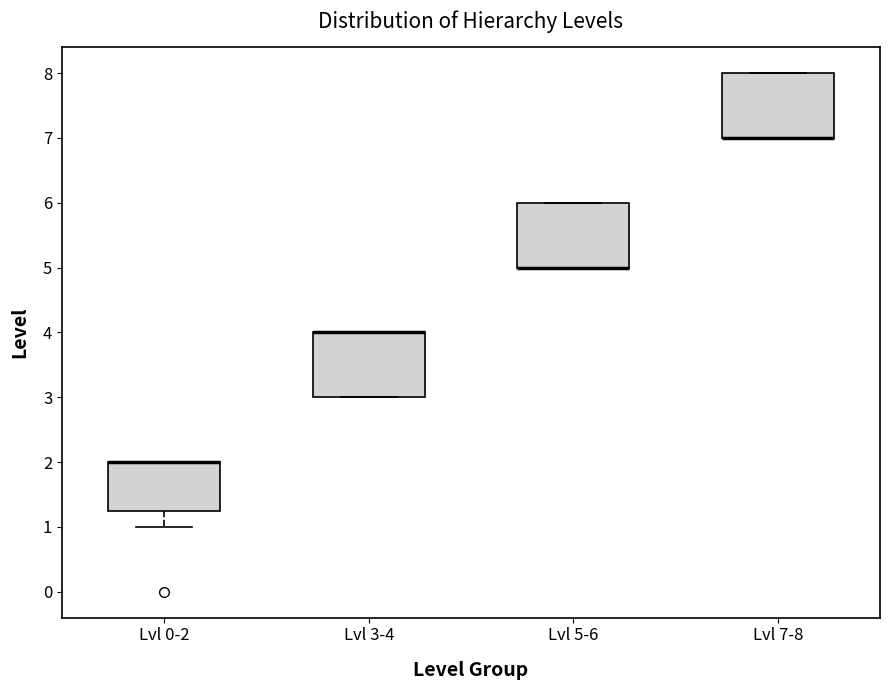

Where is the upper edge of the box for Lvl 7-8 on the y-axis? The values are not printed on the chart, so give them approximately, as read against the axis.

8.0